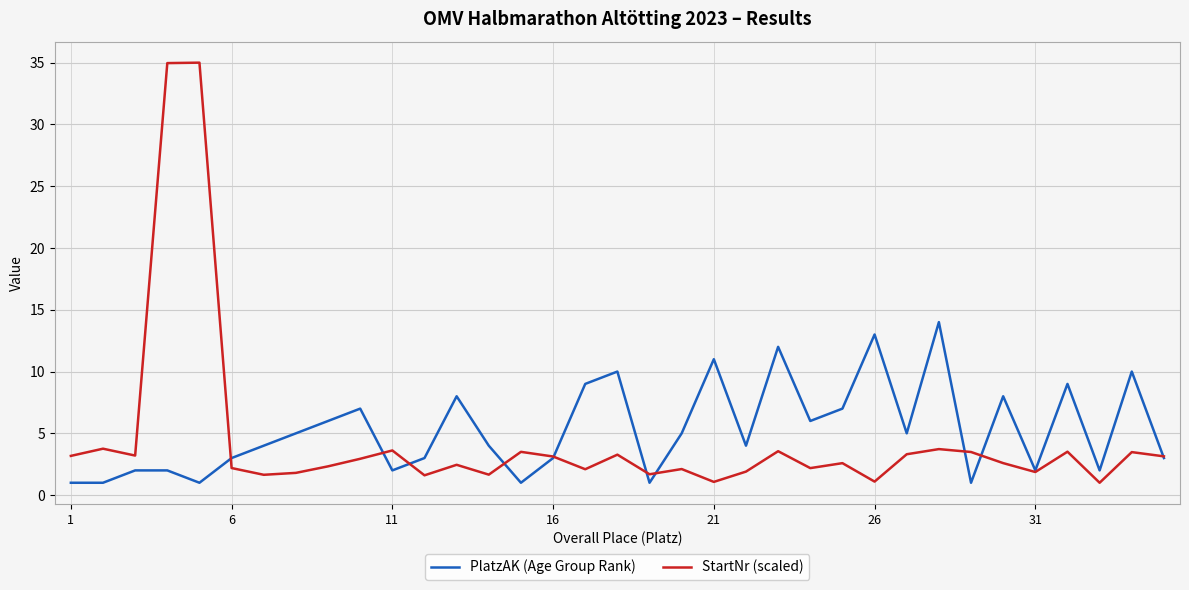

Which series has the largest range (max minus min)?

StartNr (scaled)